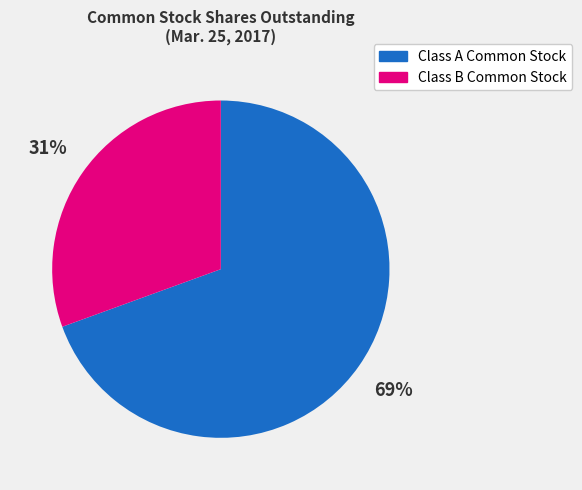

Rank the categories by value from lowest to highest.

Class B Common Stock, Class A Common Stock